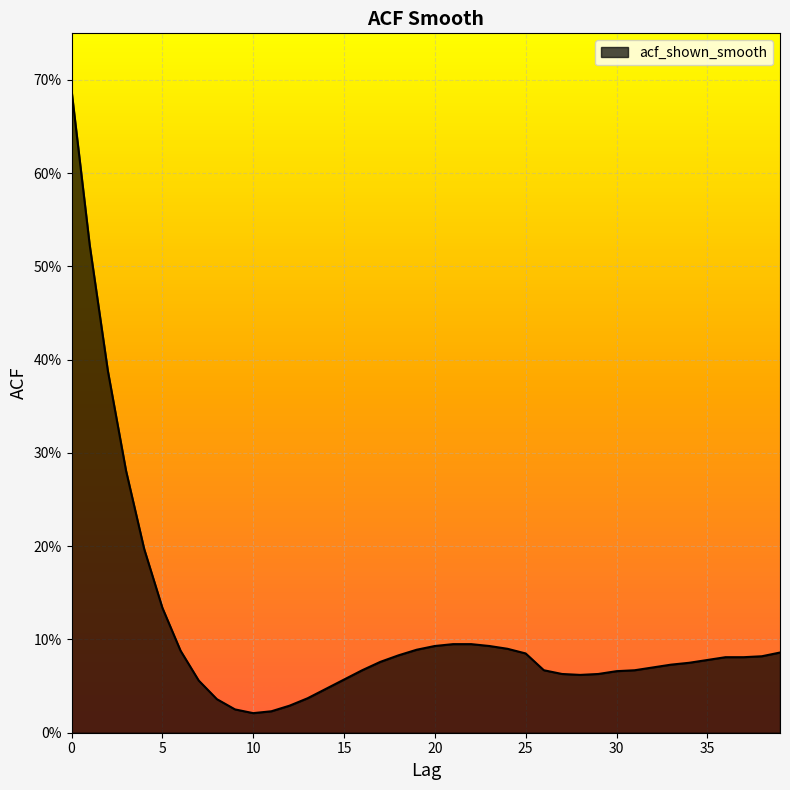

Reading right to left, list all the values displayed in this chart.

0.1	0.1	0.1	0.1	0.1	0.1	0.1	0.1	0.1	0.1	0.1	0.1	0.1	0.1	0.1	0.1	0.1	0.1	0.1	0.1	0.1	0.1	0.1	0.1	0.1	0.0	0.0	0.0	0.0	0.0	0.0	0.0	0.1	0.1	0.1	0.2	0.3	0.4	0.5	0.7